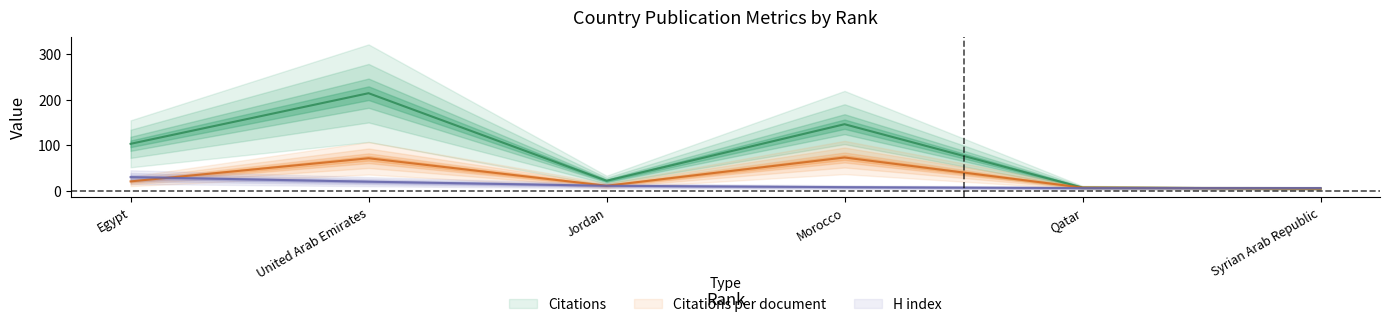

What is the smallest value displayed?

5.0